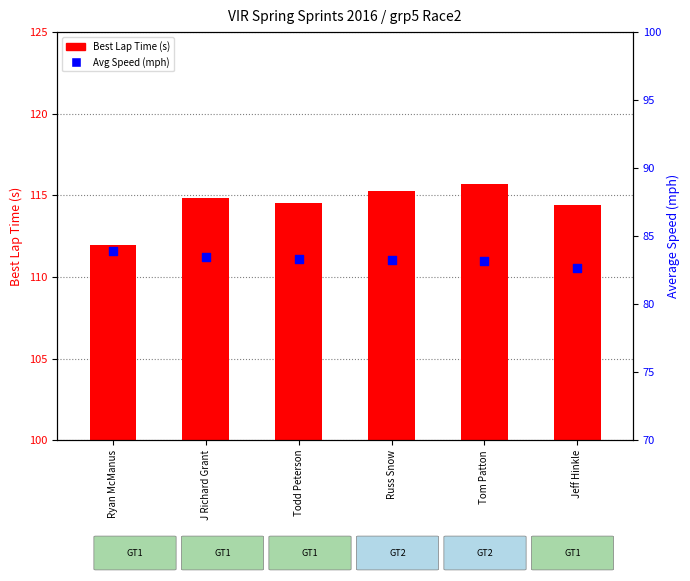

At which category is the sum across all series the highest?

Tom Patton